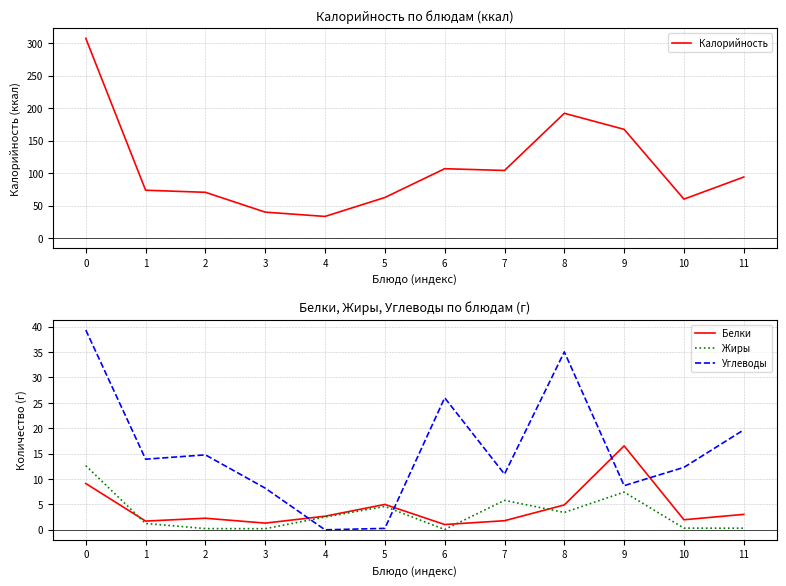

Rank the categories by Углеводы value from highest to lowest.

0, 8, 6, 11, 2, 1, 10, 7, 9, 3, 5, 4